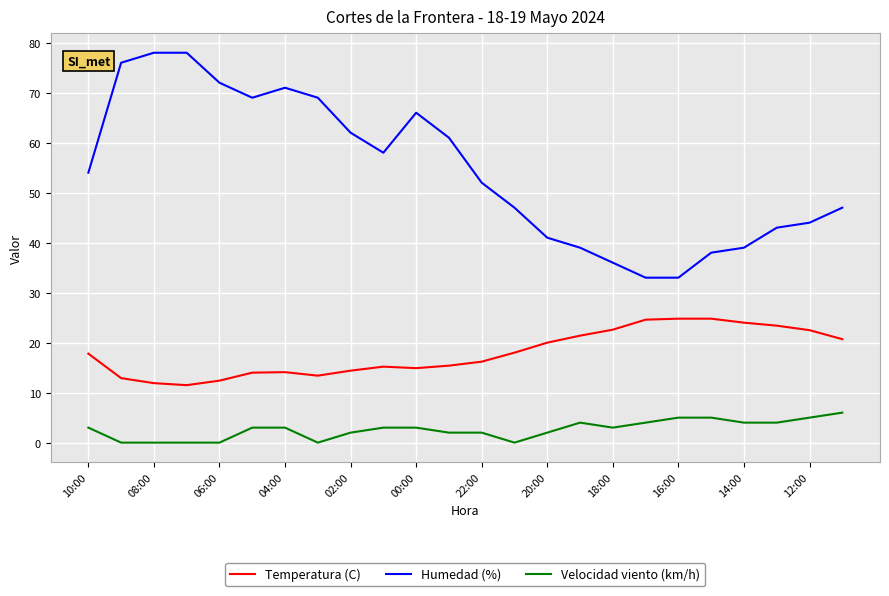

True or false: Temperatura (C) and Humedad (%) intersect in this chart.

False